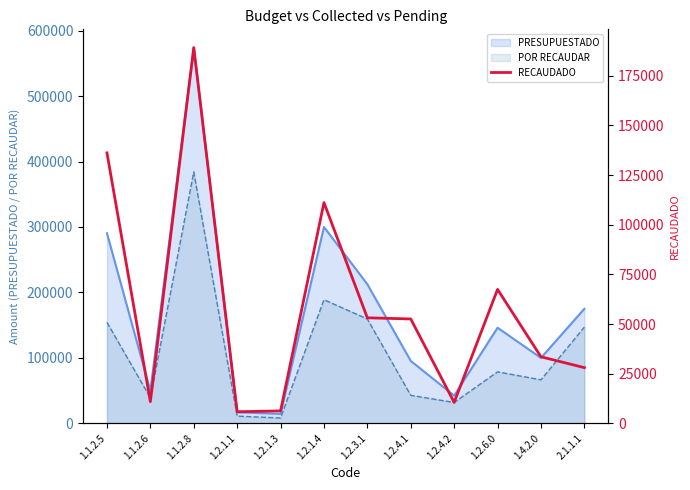

Where is the data nearest to the value 97514?

1.2.1.4